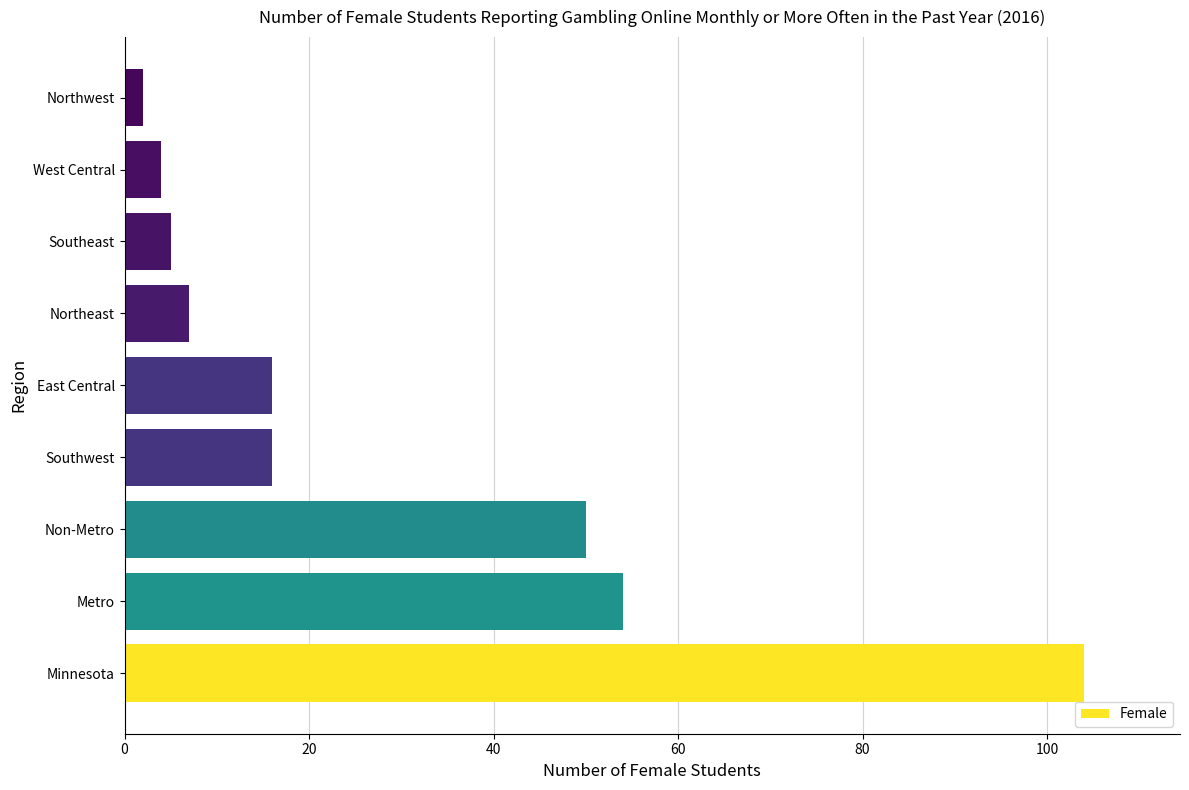

Which label corresponds to the largest value in the chart?

Minnesota